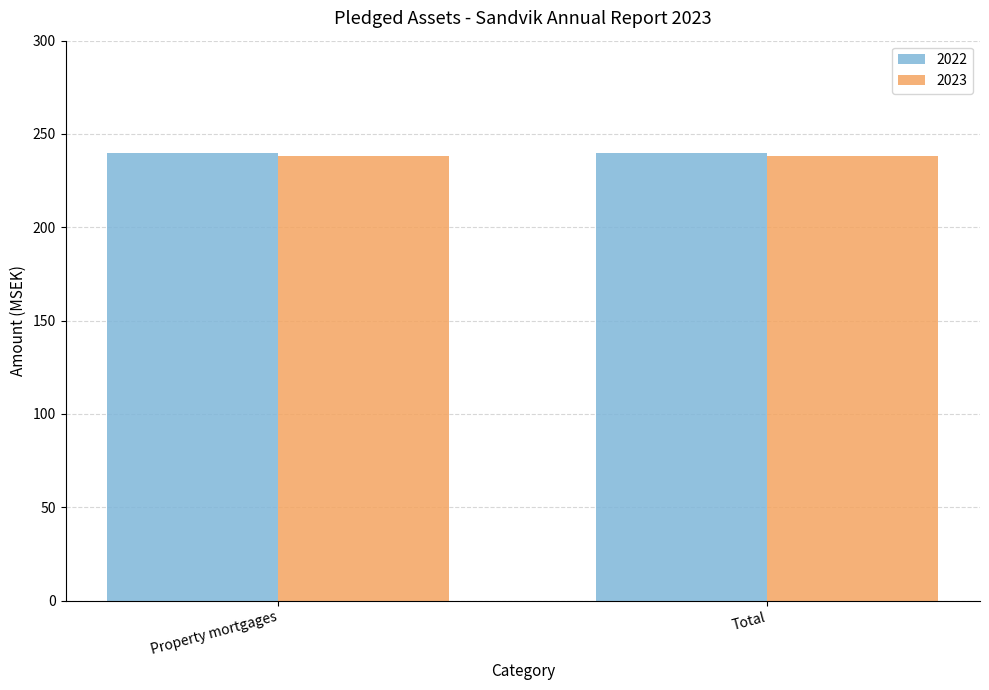

Reading left to right, list all the values displayed in this chart.

2022: Property mortgages=240	Total=240
2023: Property mortgages=238	Total=238